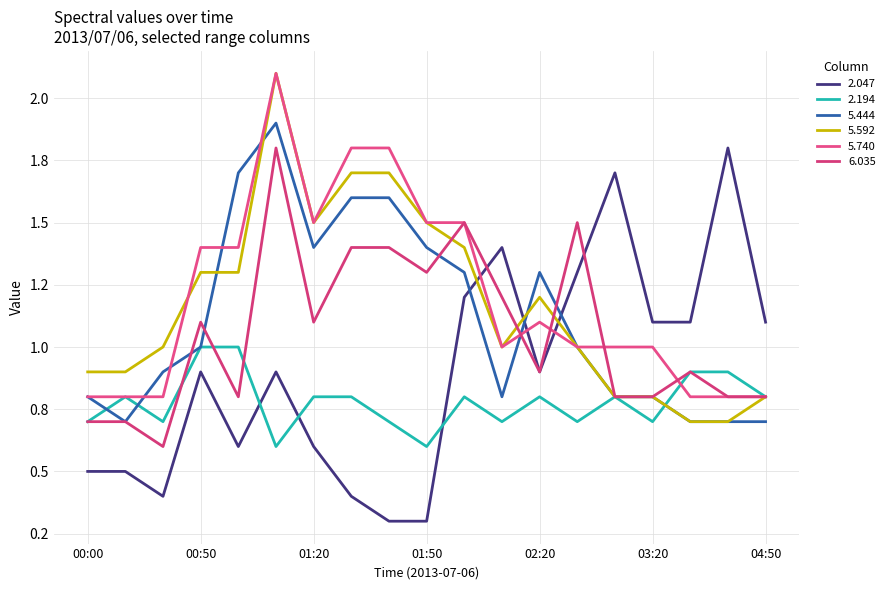

Does the chart display data point markers on the line(s)?

No